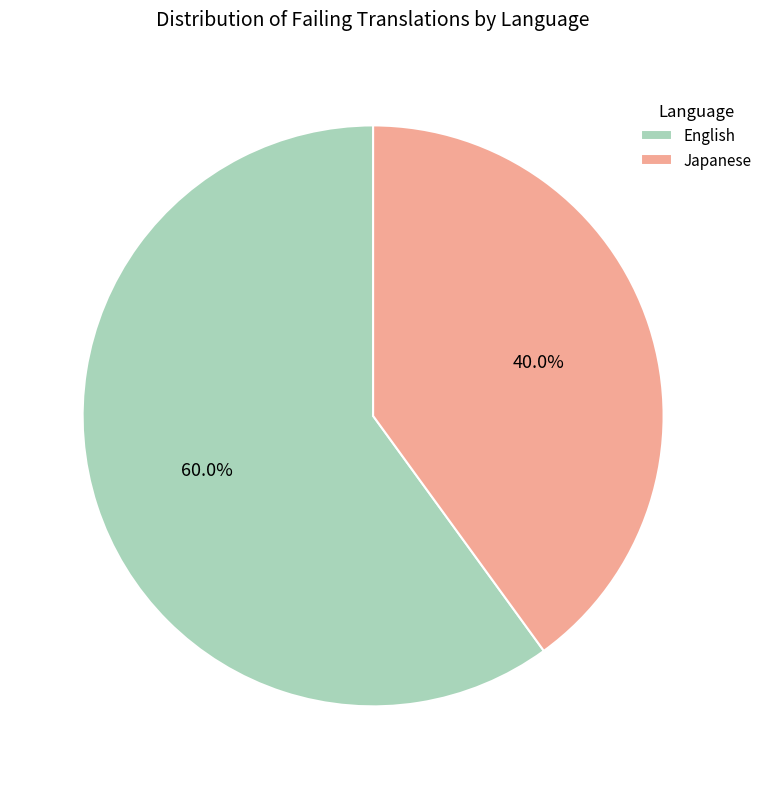

To the nearest percent, what percentage of the pie is English?

60%